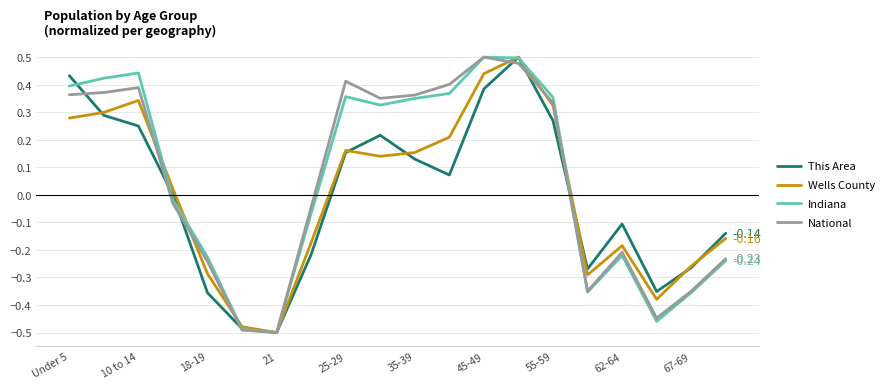

What are all the series names shown in the legend?

This Area, Wells County, Indiana, National